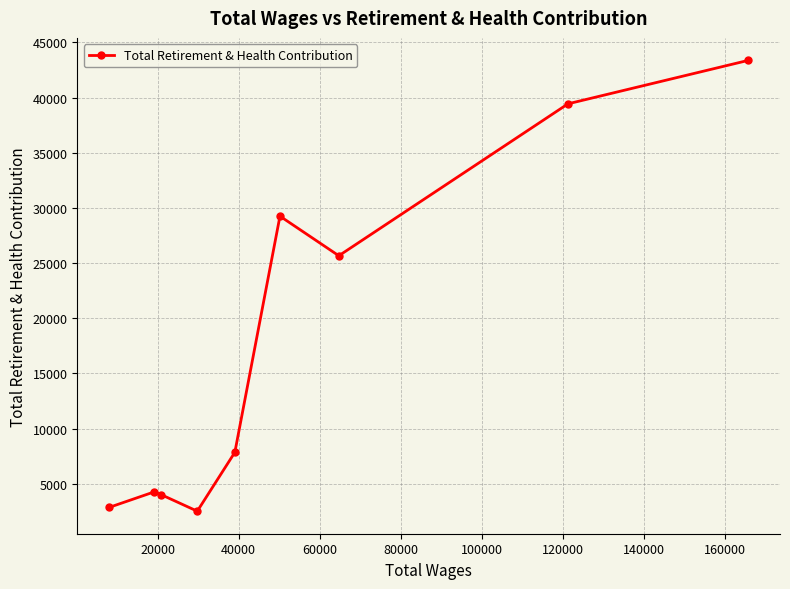

What is the greatest value displayed?

43360